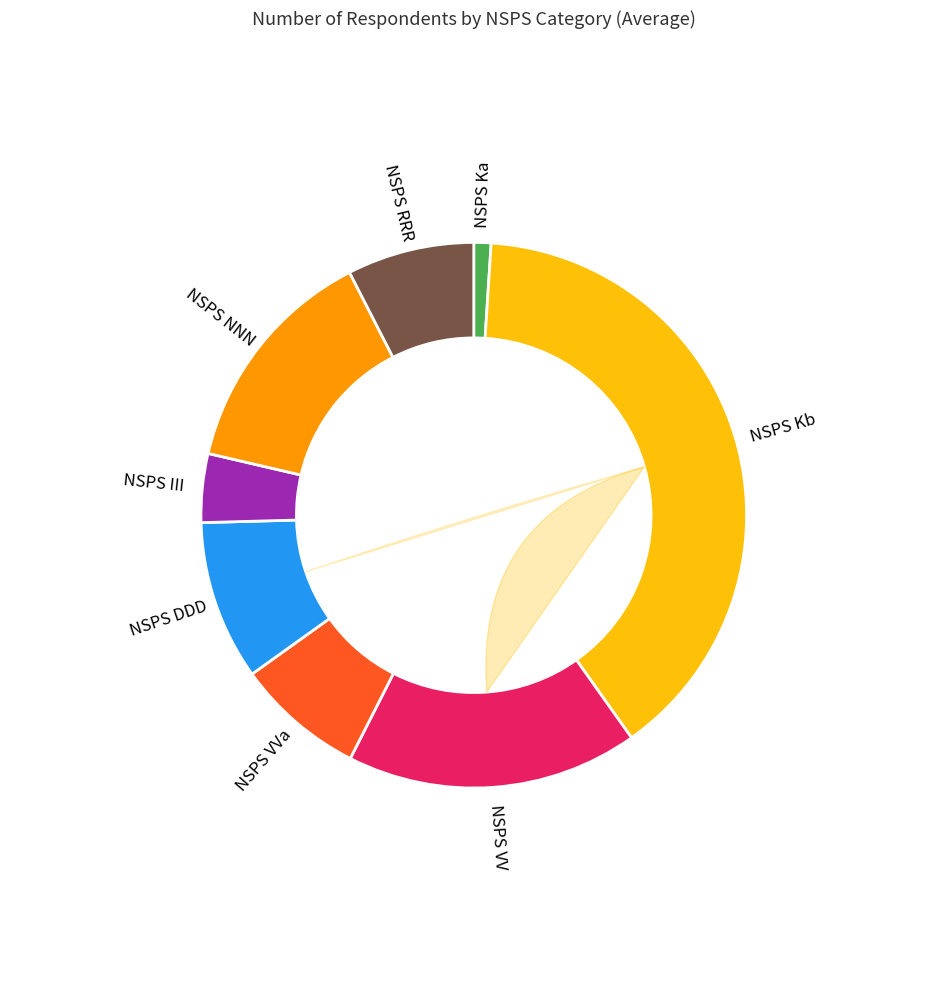

Which slice is the smallest?

NSPS Ka